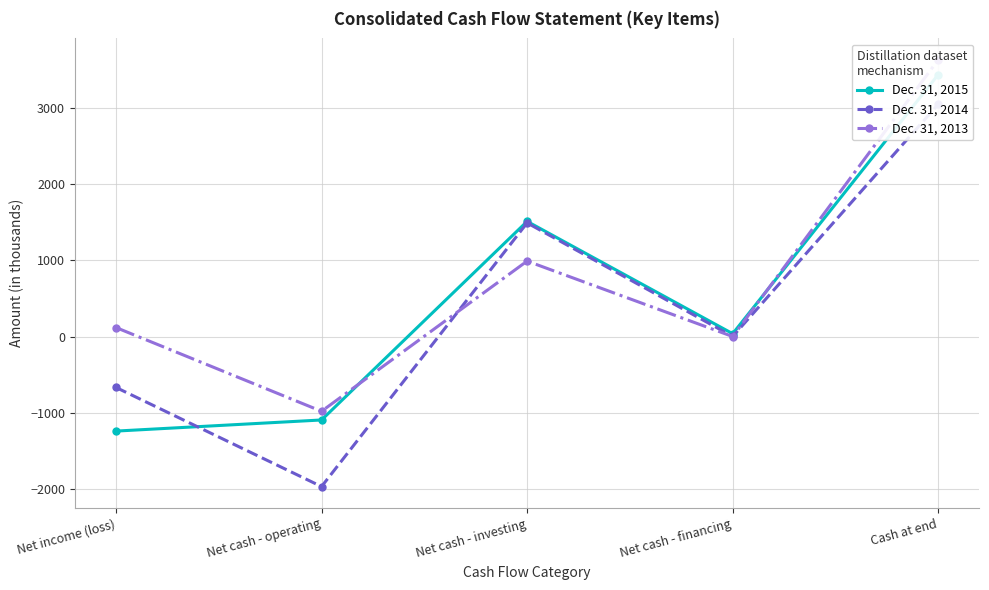

Count the Dec. 31, 2014 values in the range -668 to 1491.

3